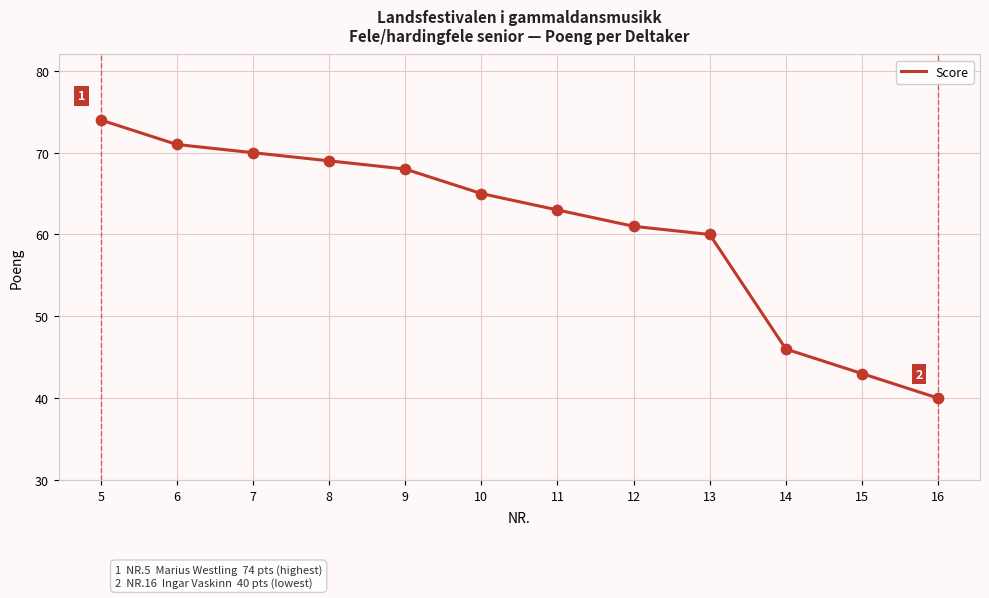

What is the change in value from 10 to 11?

-2